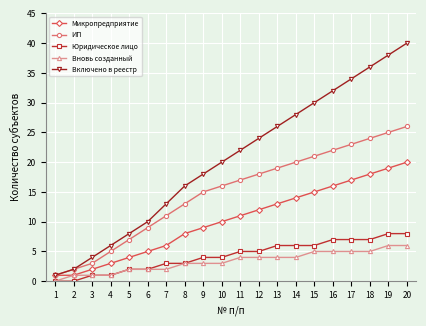

What is the difference between the maximum and minimum values in the Юридическое лицо series?

8